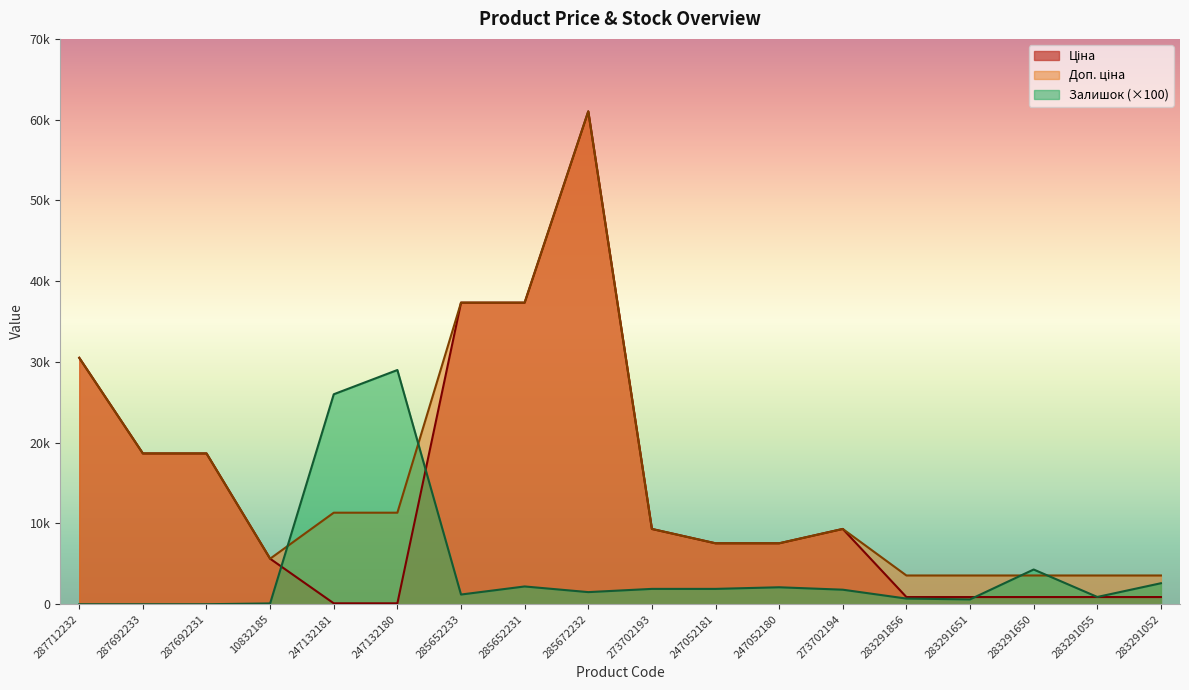

How many series are shown in this chart?

3